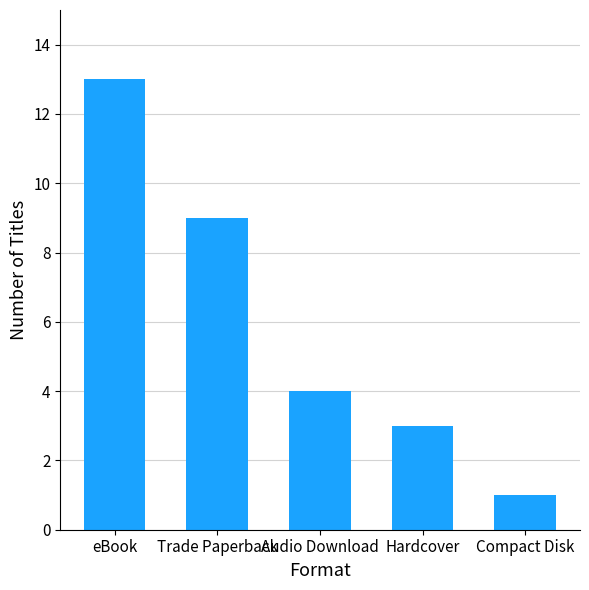

What is the greatest value displayed?

13